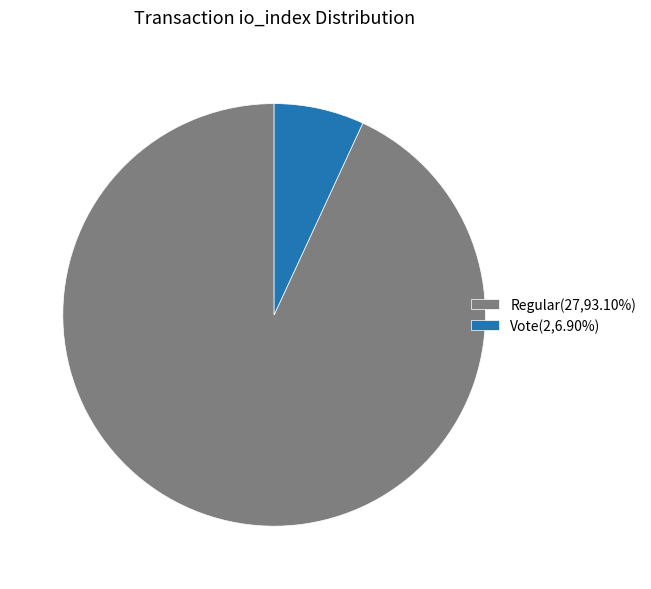

Does Regular(27,93.10%) represent more than half of the total?

Yes